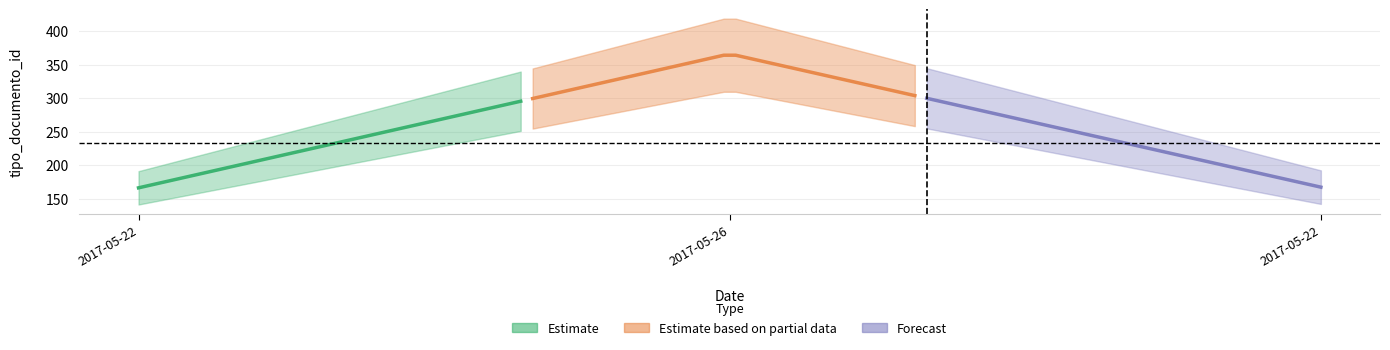

What is the label of the 3rd point from the right?

2017-05-22